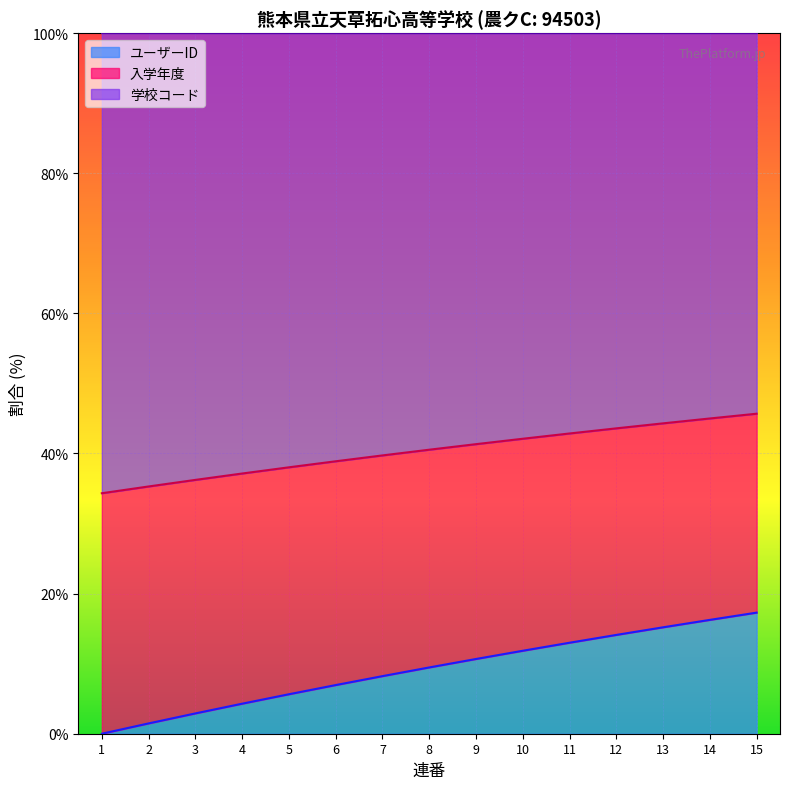

What is the total value across all series at 6?

100.0